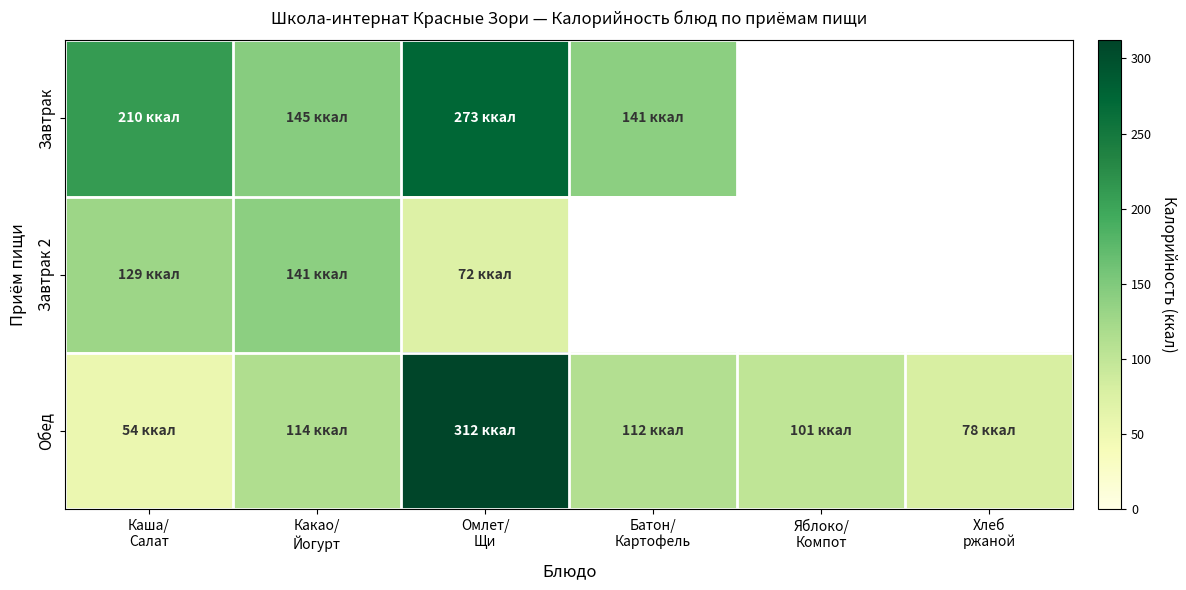

Which category has the highest value in the Обед series?

Омлет/ Щи